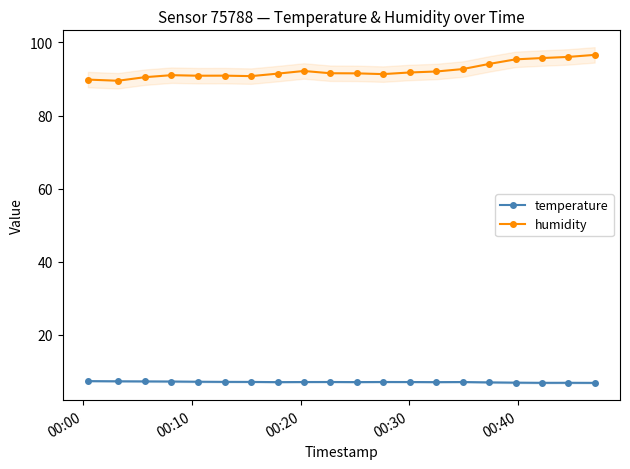

How many values in the temperature series are below 7?

8